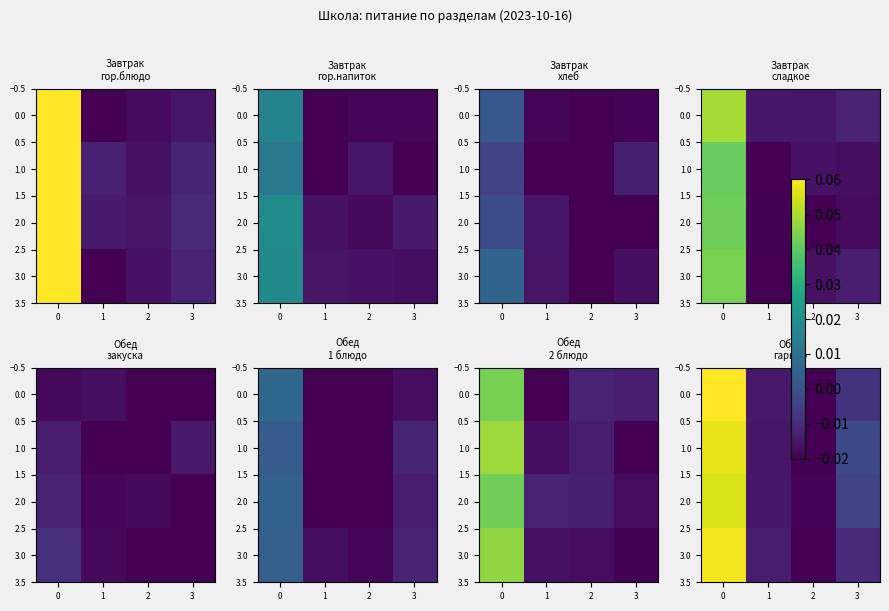

Where is row_0 nearest to the value 0?

2